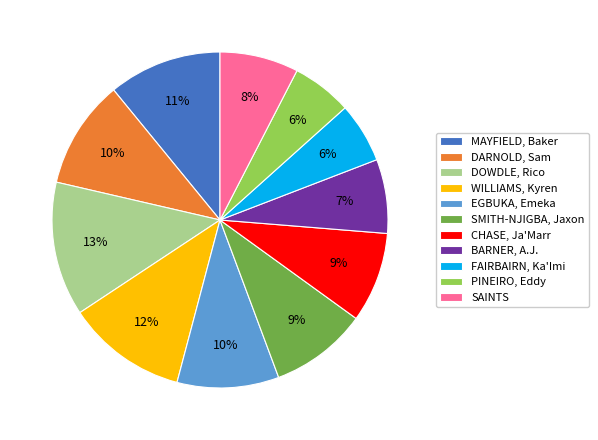

The FAIRBAIRN, Ka'Imi slice represents 6% of the pie. True or false?

True